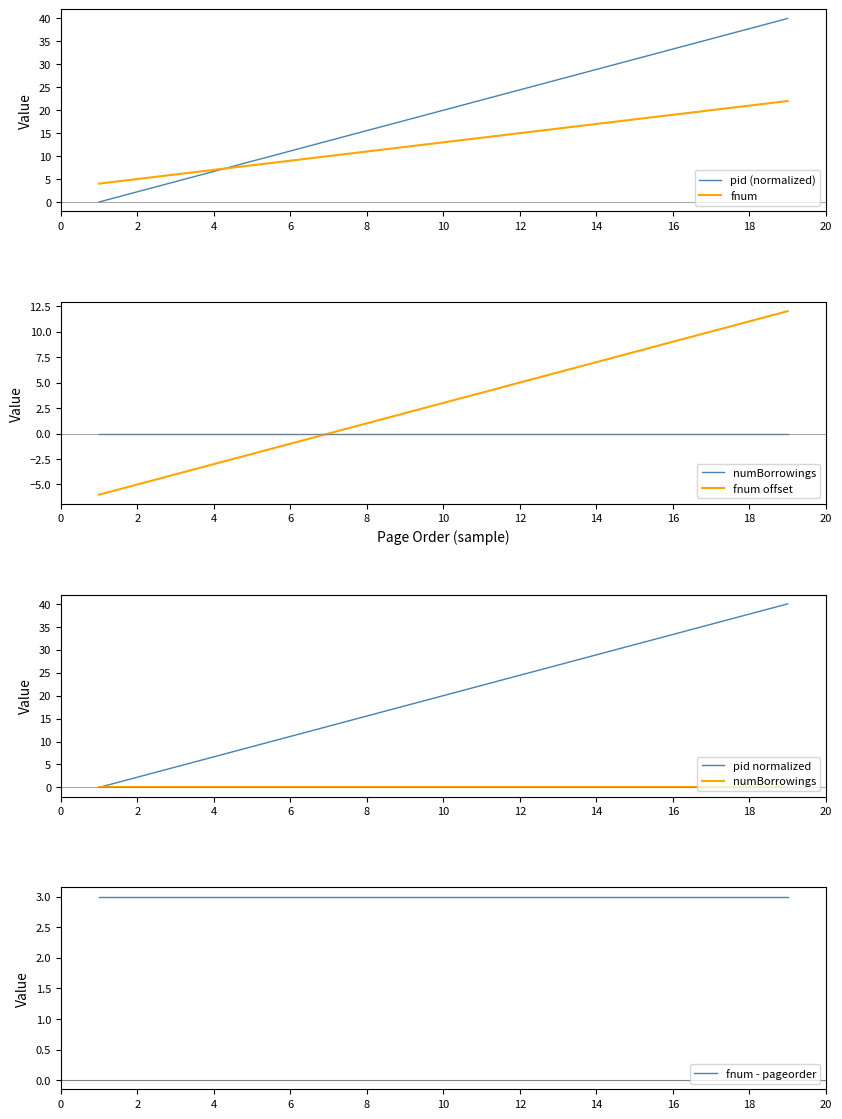

What is the difference between the maximum and minimum values in the pid (normalized) series?

40.0